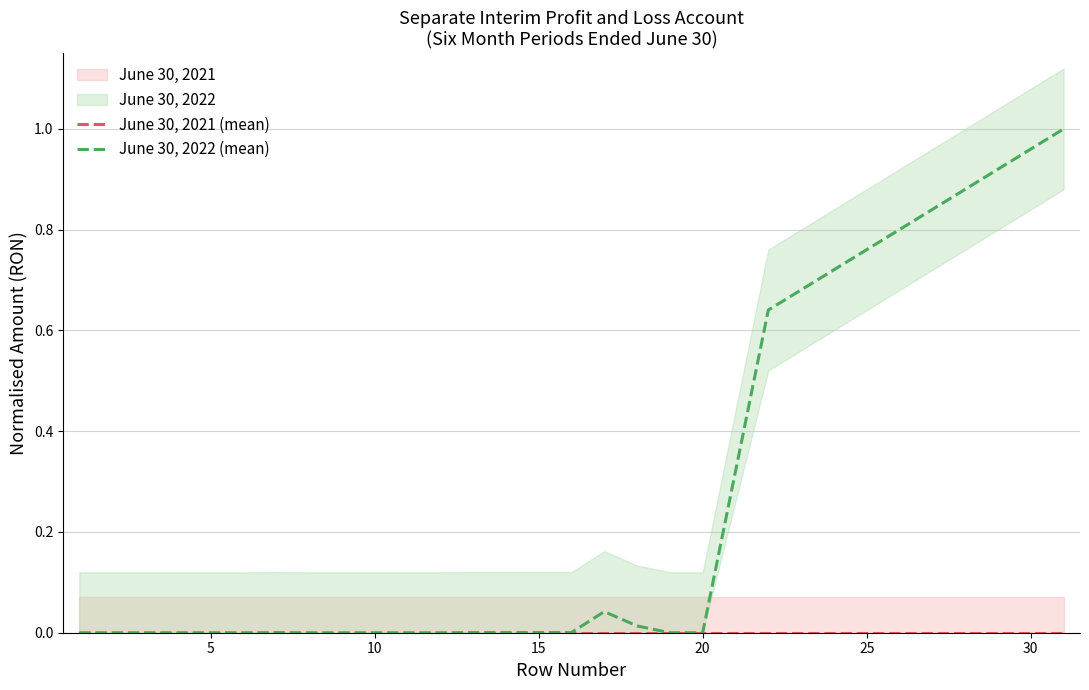

The value of June 30, 2022 (mean) at 20 is 0.0. True or false?

True